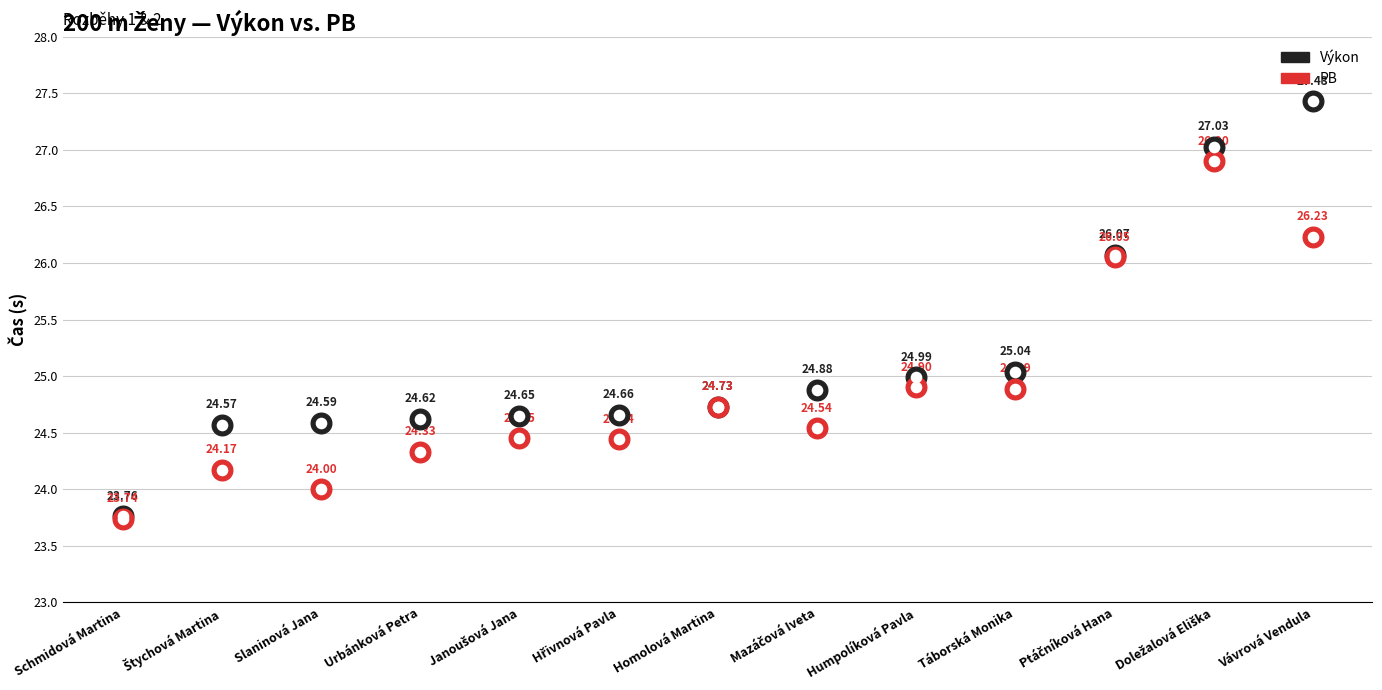

At how many categories does at least one series exceed 24?

12